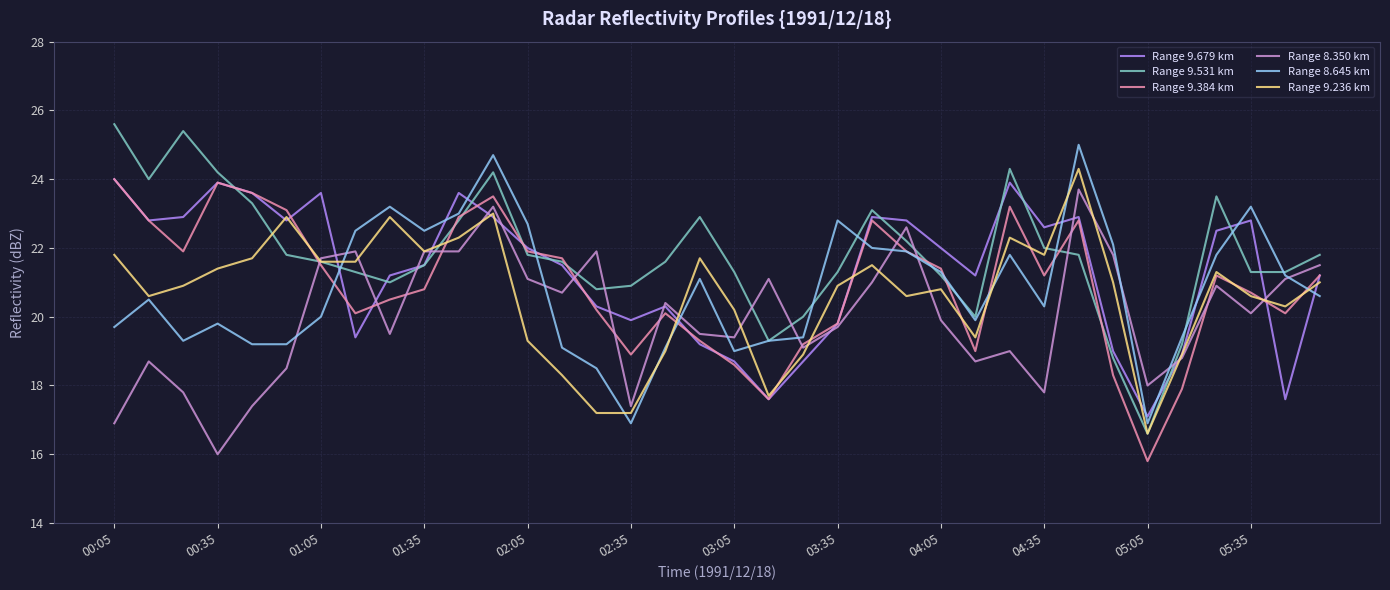

In Range 9.531 km, how many points are higher than both neighbors (excluding endpoints)?

6